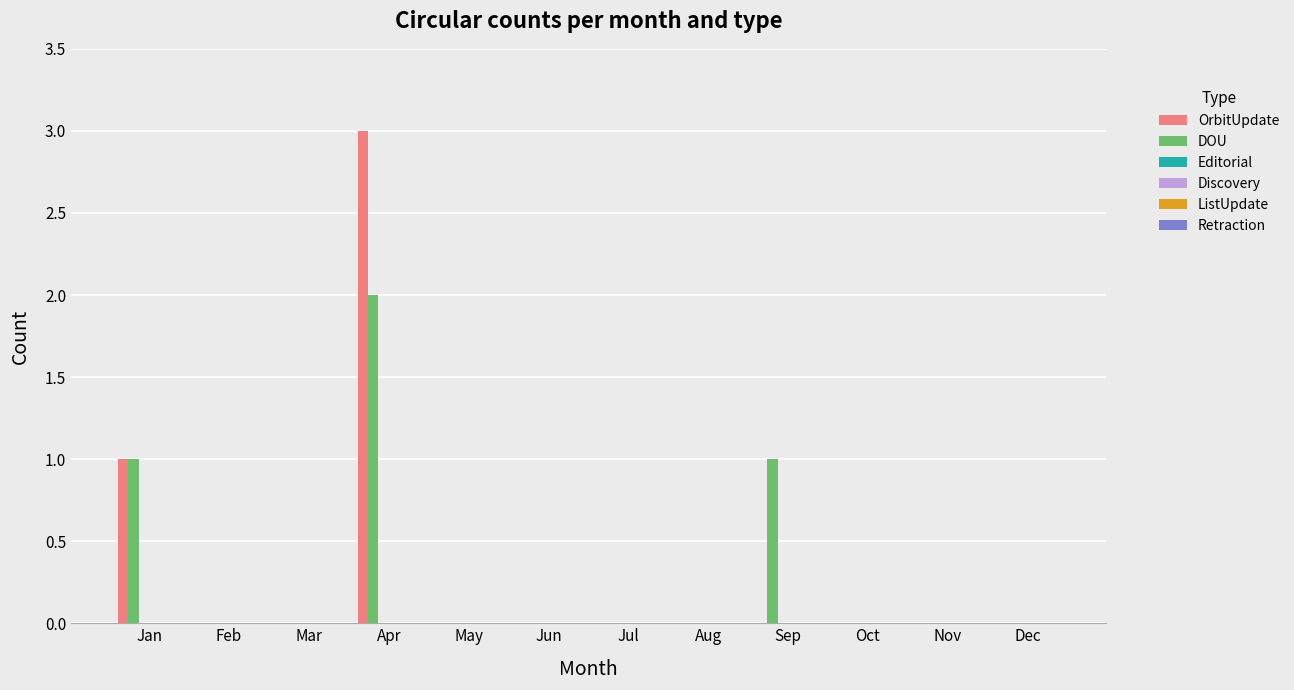

What is the greatest value displayed?

3